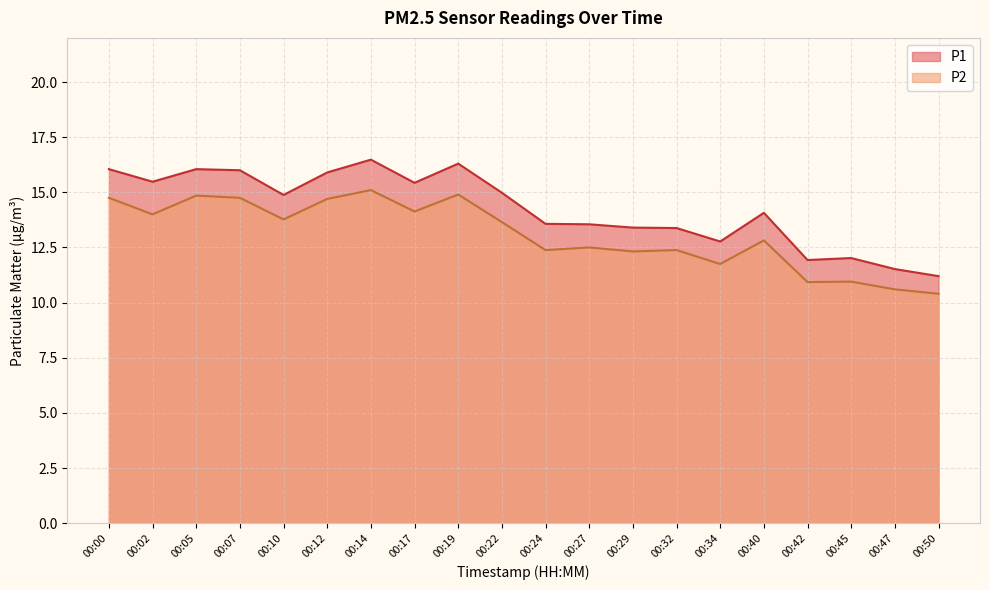

True or false: P1 and P2 cross at least once.

False